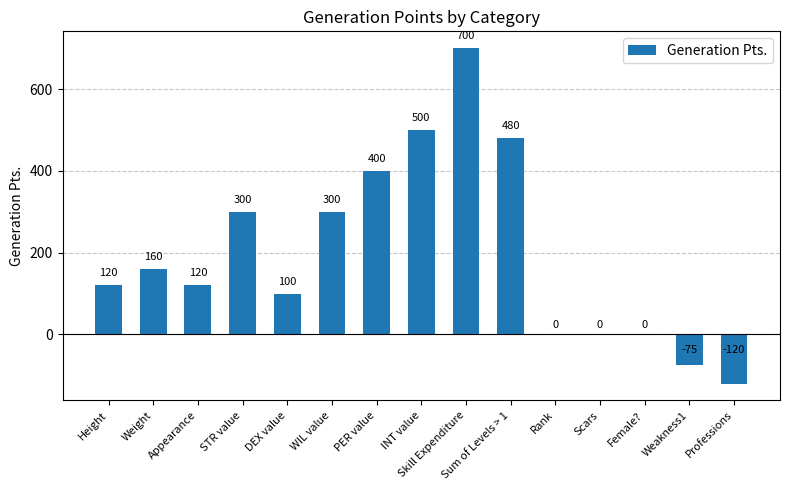

Reading left to right, what are all the values shown in this chart?

120	160	120	300	100	300	400	500	700	480	0	0	0	-75	-120